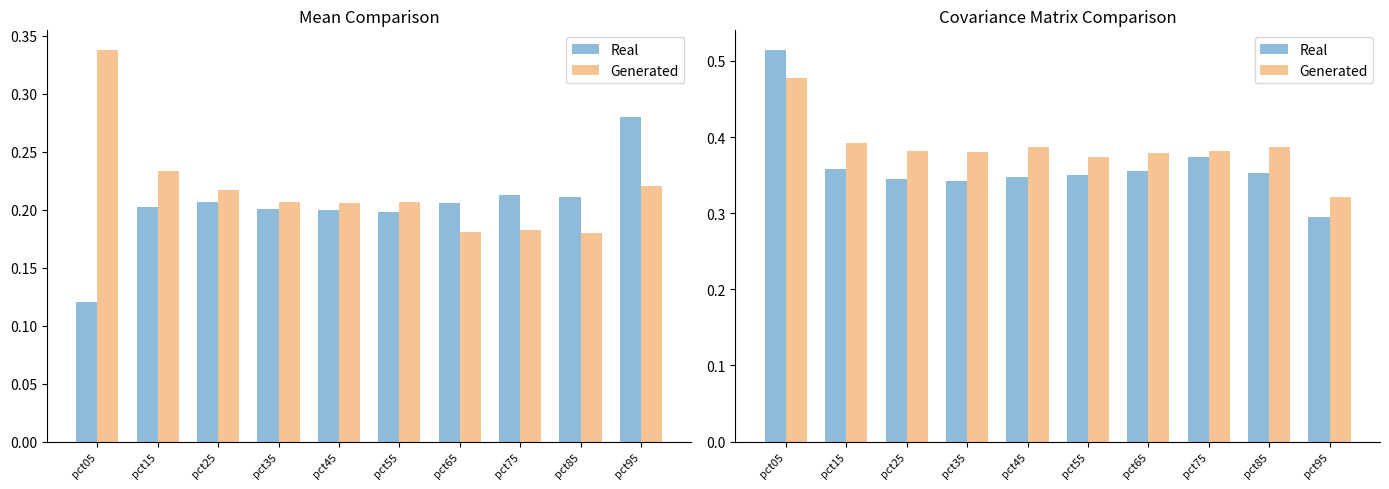

Reading left to right, transcribe all the data shown in this chart.

Real: 0.5	0.4	0.3	0.3	0.3	0.4	0.4	0.4	0.4	0.3
Generated: 0.5	0.4	0.4	0.4	0.4	0.4	0.4	0.4	0.4	0.3